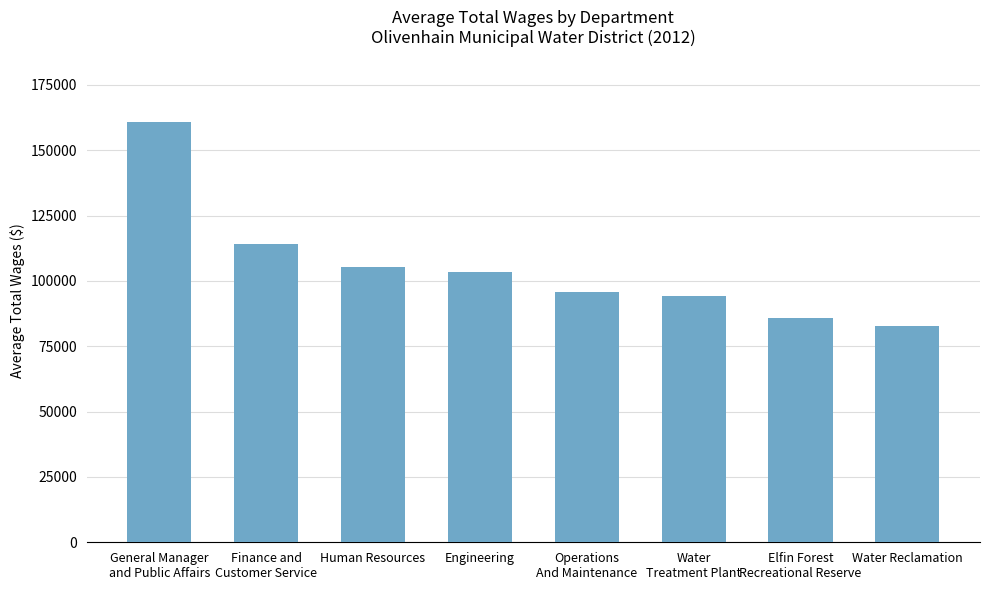

What is the label of the 8th bar from the left?

Water Reclamation